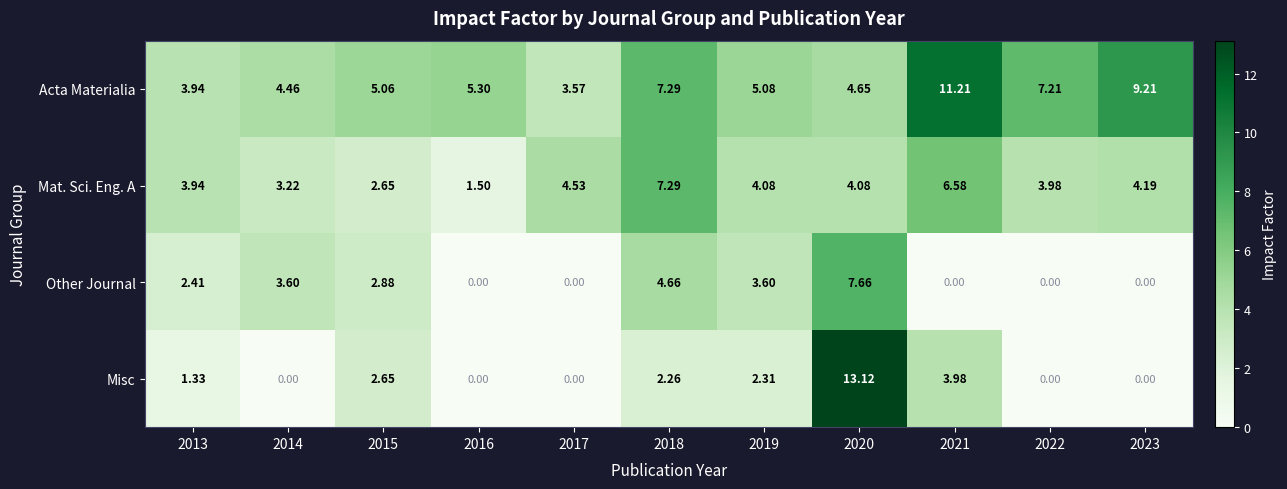

List the series in order of their peak value, highest first.

Misc, Acta Materialia, Other Journal, Mat. Sci. Eng. A